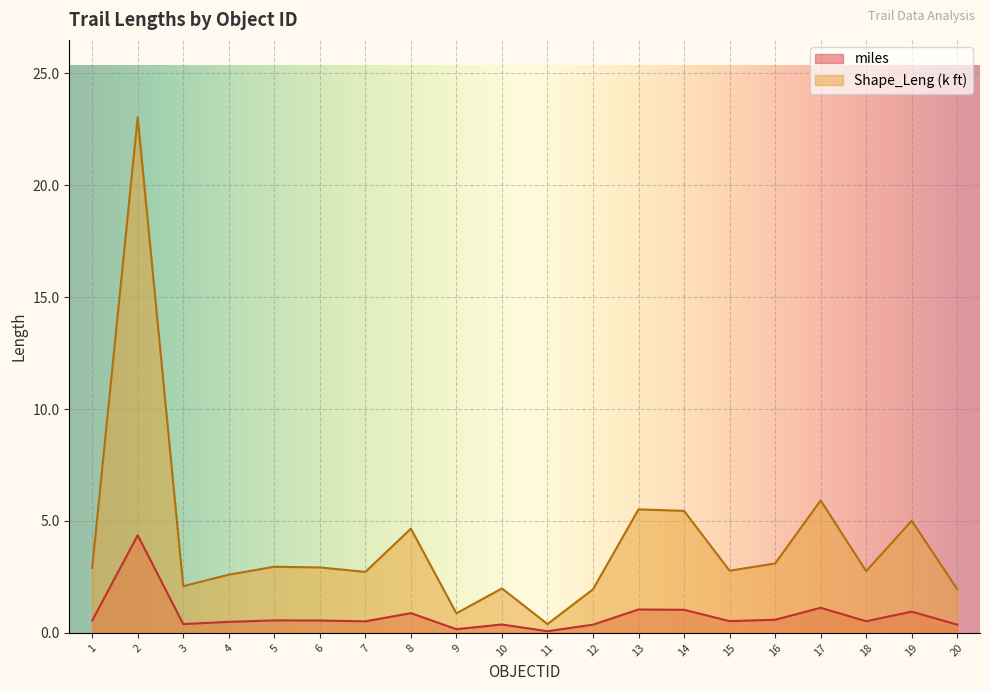

Reading left to right, extract all data points from this chart.

miles: 0.6	4.4	0.4	0.5	0.6	0.6	0.5	0.9	0.2	0.4	0.1	0.4	1.0	1.0	0.5	0.6	1.1	0.5	0.9	0.4
Shape_Leng_k: 2.9	23.0	2.1	2.6	3.0	2.9	2.7	4.7	0.9	2.0	0.4	1.9	5.5	5.5	2.8	3.1	5.9	2.8	5.0	2.0